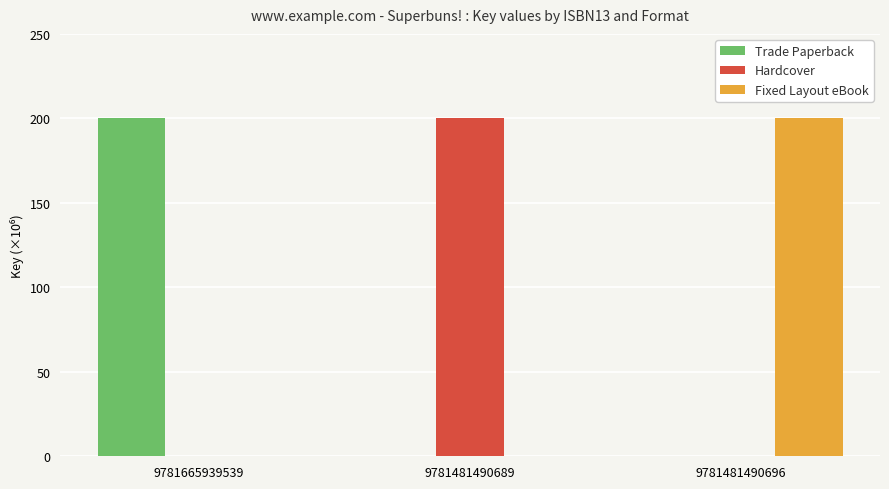

Which category has the highest value in the Fixed Layout eBook series?

9781481490696